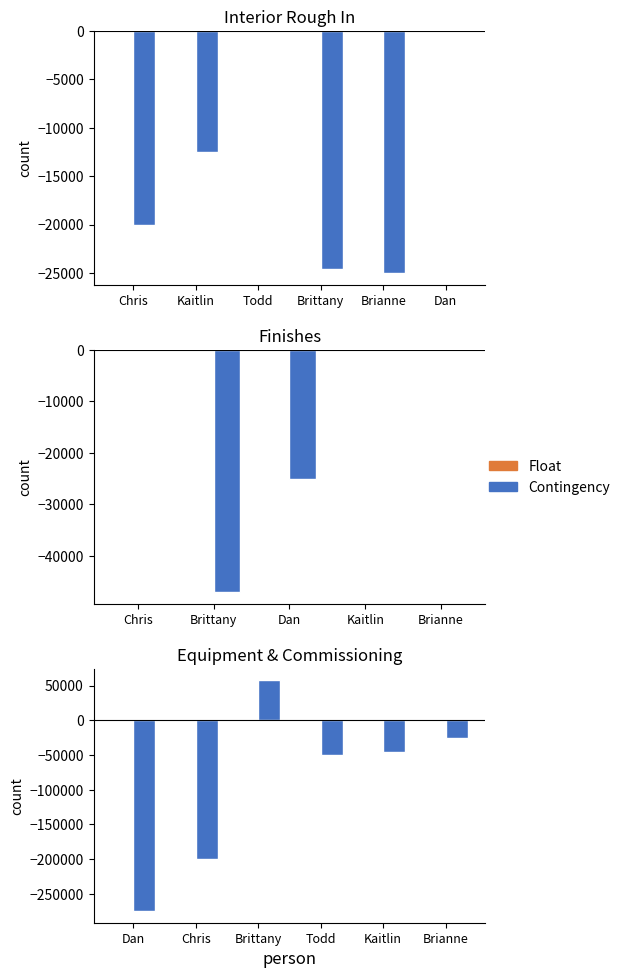

Count the number of categories in the chart.

6